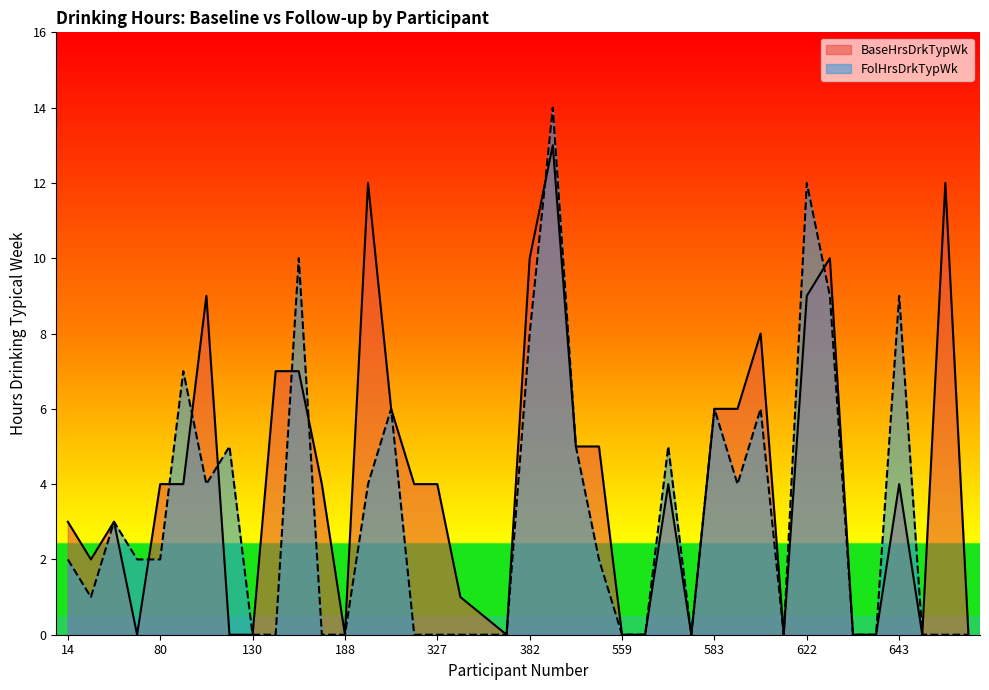

What are all the series names shown in the legend?

BaseHrsDrkTypWk, FolHrsDrkTypWk